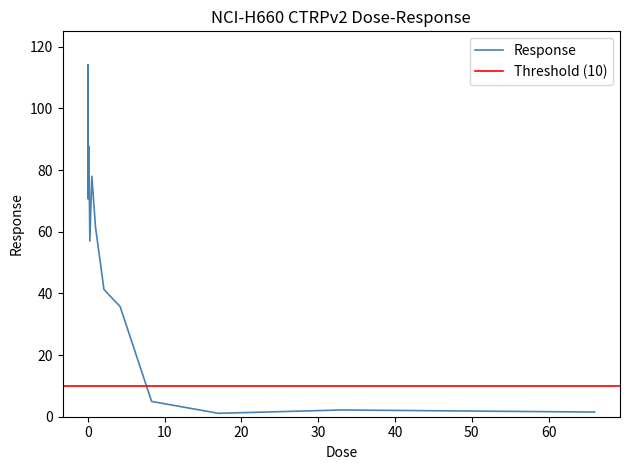

What is the difference between the values at 66.0 and 0.0041?

110.5